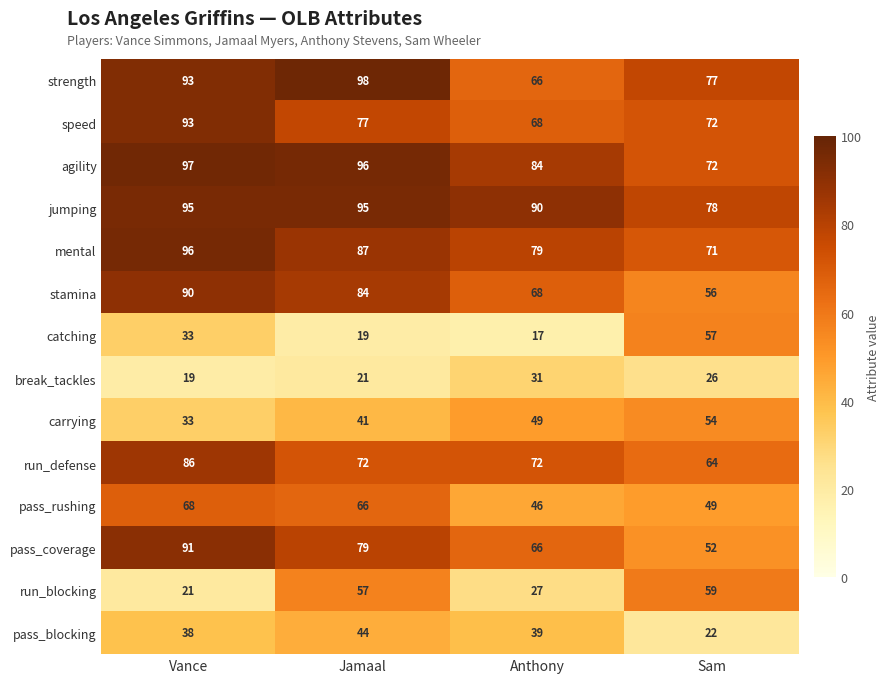

What is the average value of the run_blocking series?

41